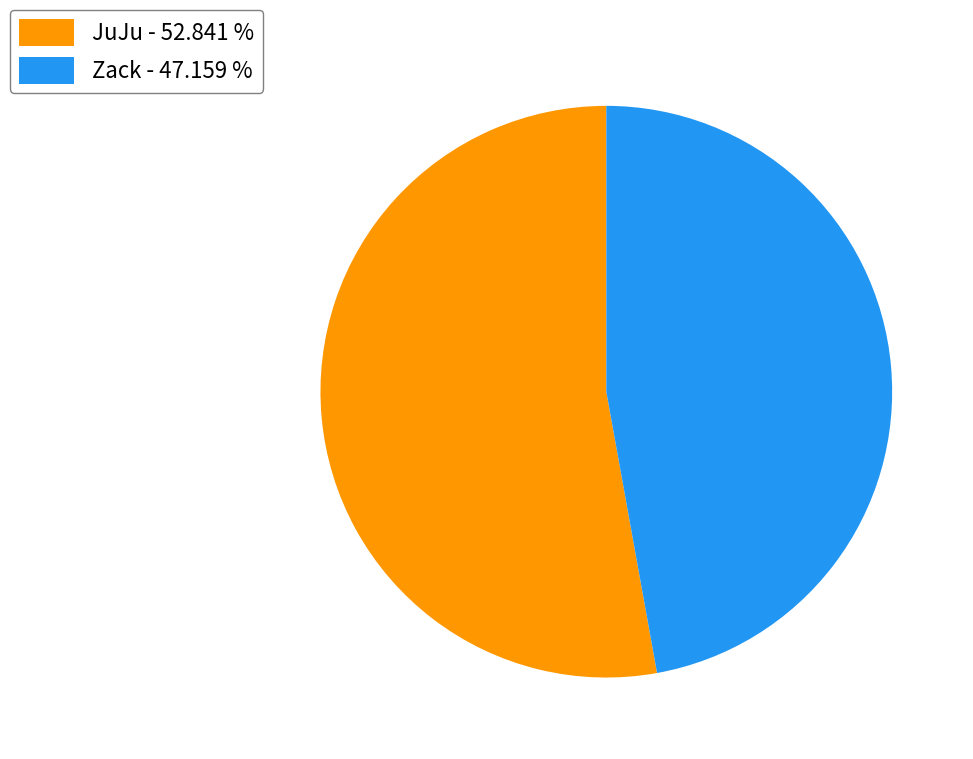

Does any single category account for the majority?

Yes